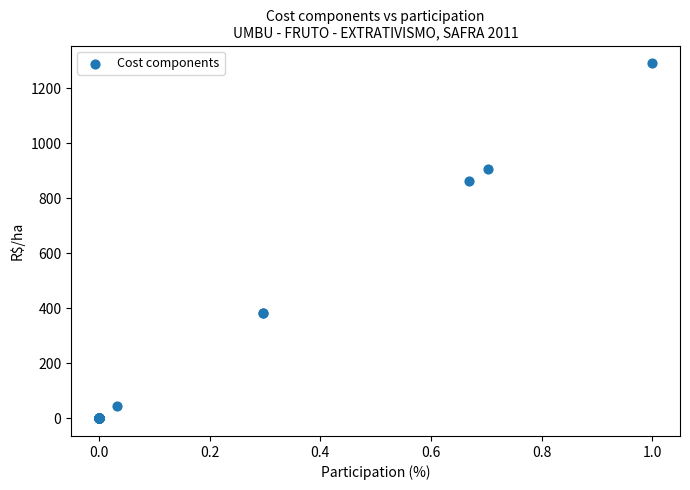

What Y value in the scatter plot is closest to 645?

864.0